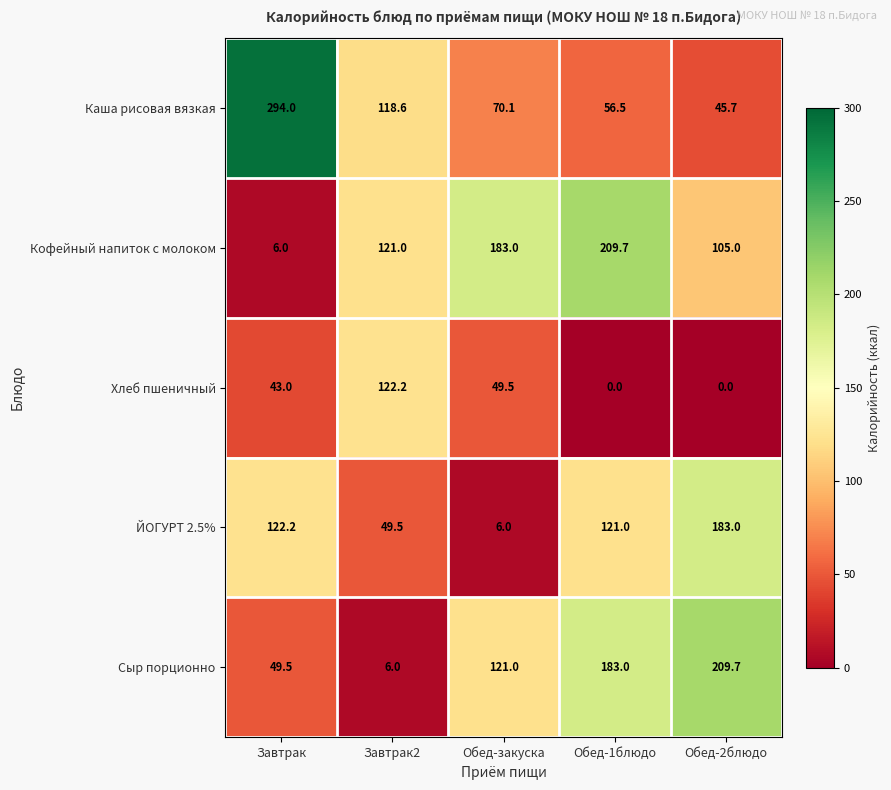

How many distinct data groups are displayed?

5